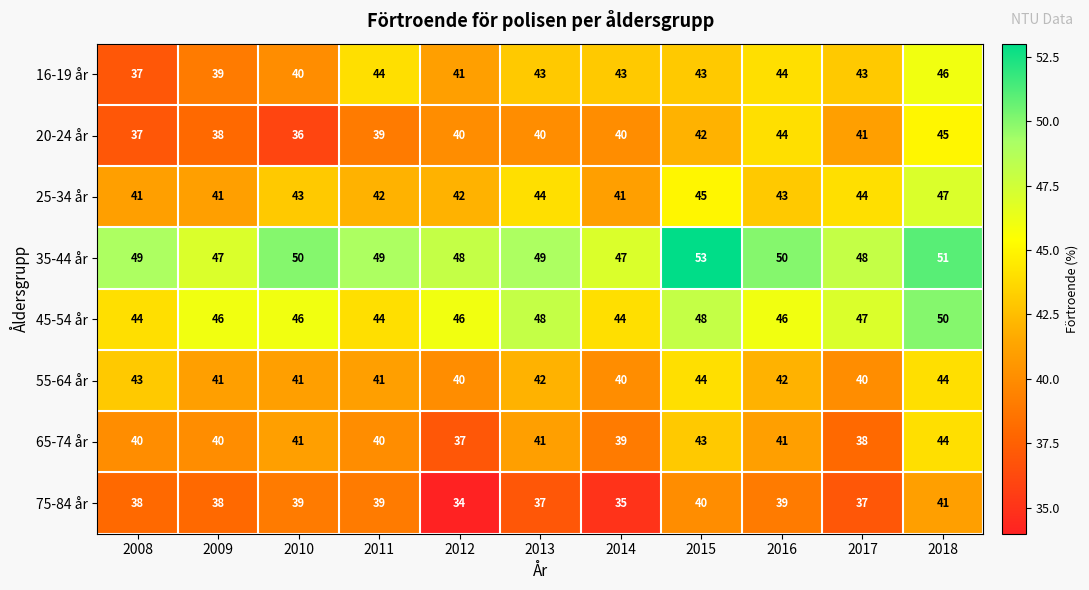

At how many categories does at least one series exceed 34?

11